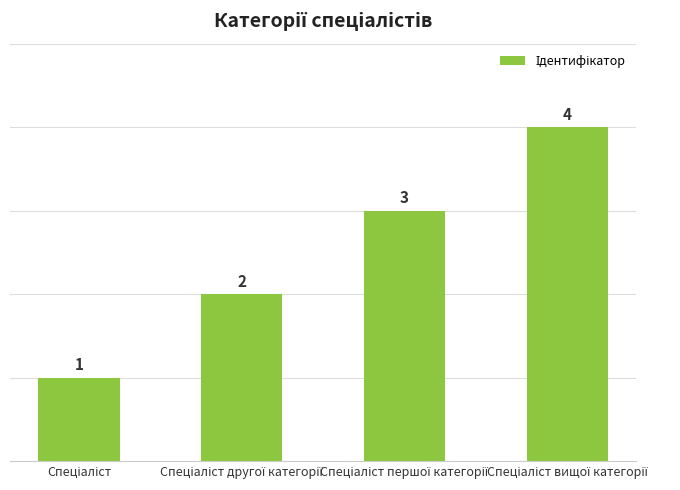

What is the smallest value displayed?

1